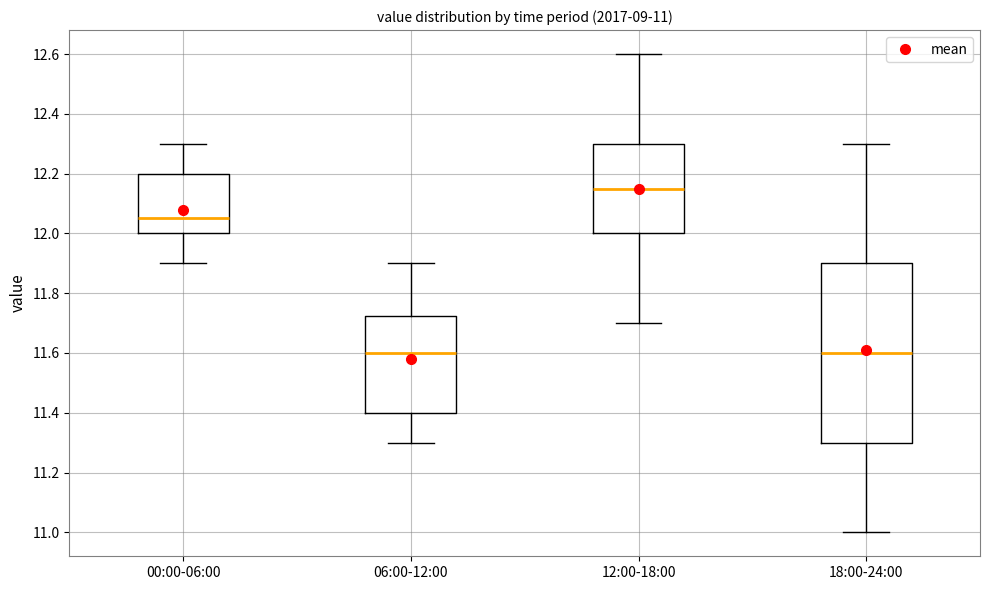

Which box is the tallest, from its lower edge to its upper edge?

18:00-24:00